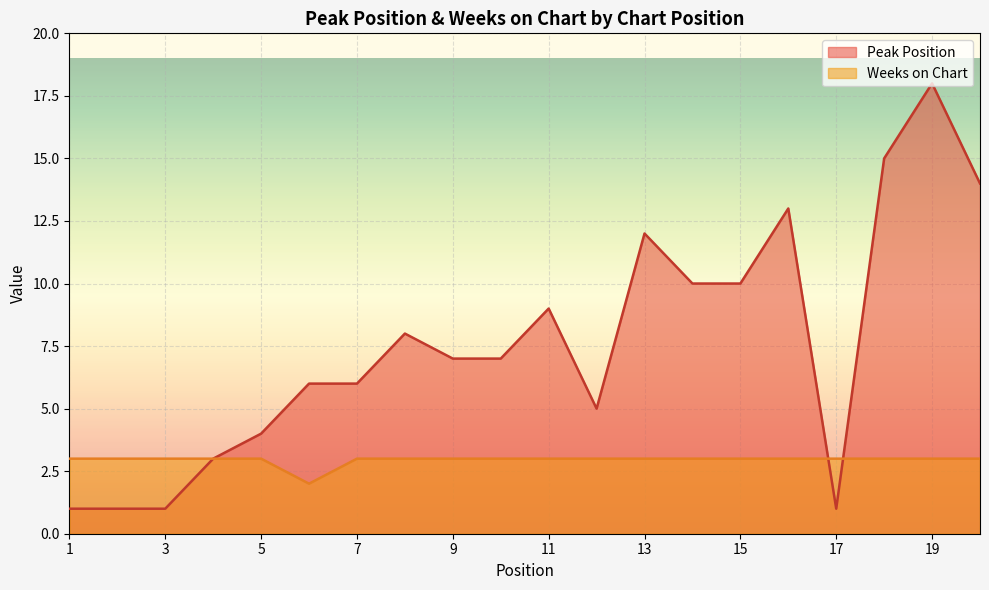

The Weeks on Chart series shows 1 at 7. True or false?

False